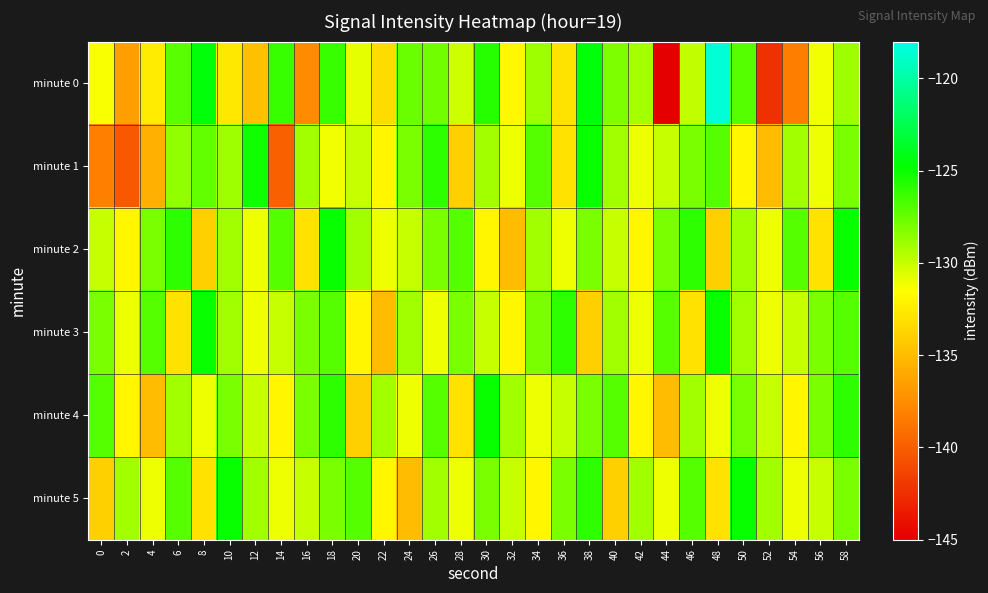

Which series has the widest spread of values?

minute 0